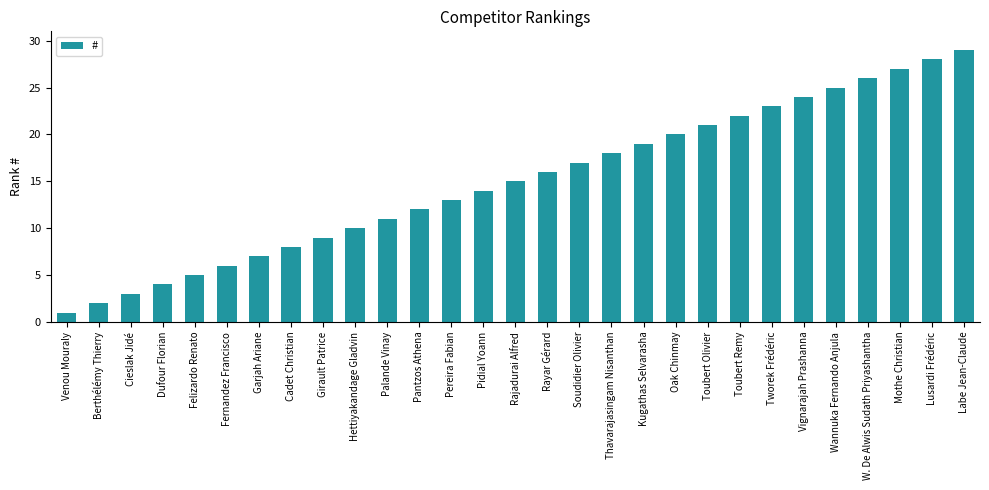

Which has a higher value, Dufour Florian or Felizardo Renato?

Felizardo Renato